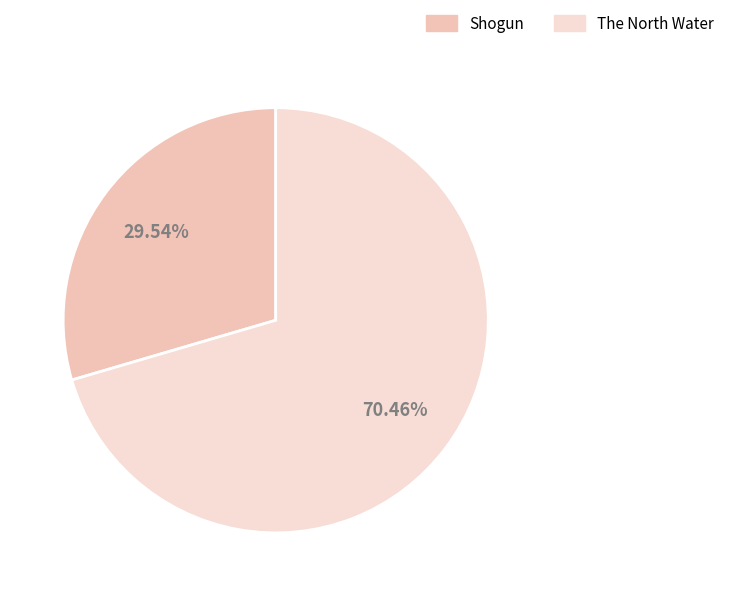

Is it true that Shogun is 24% of the pie?

False